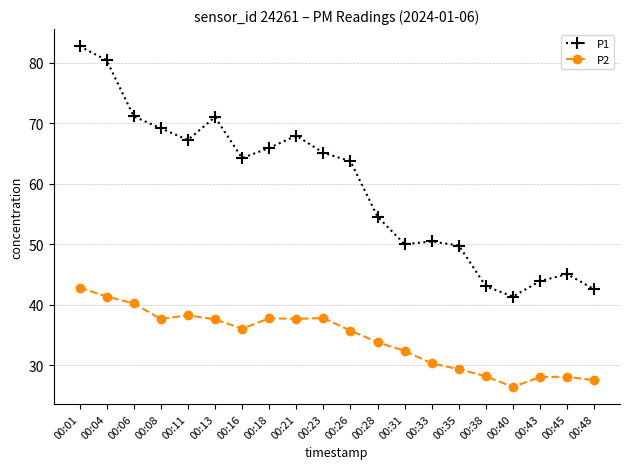

Is the value of P2 at 00:04 greater than the value of P1 at 00:04?

No